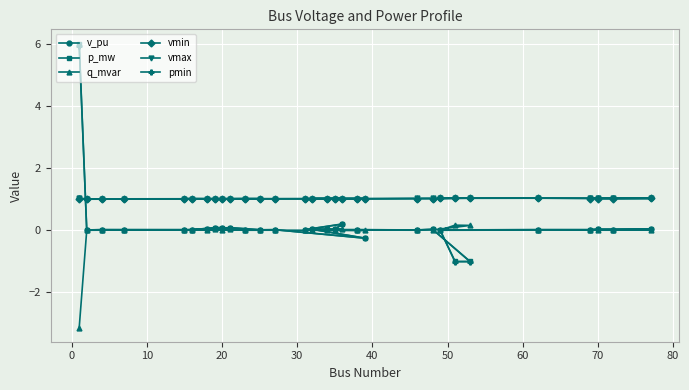

True or false: vmax has a value of 1.0 at 70.

True